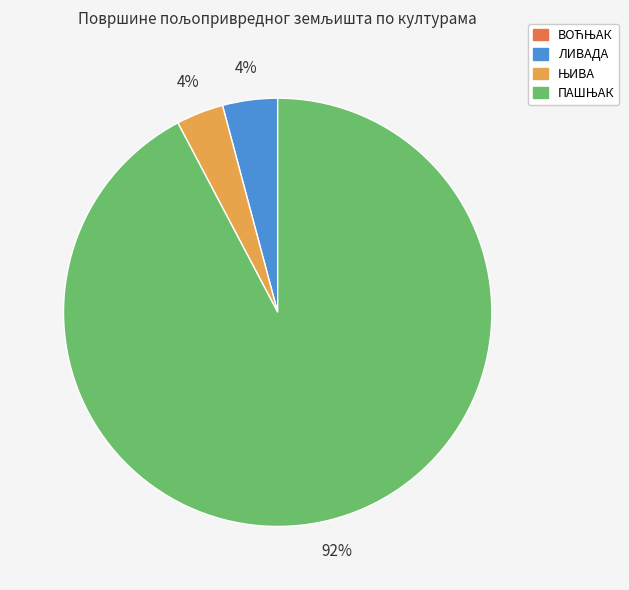

True or false: ЛИВАДА accounts for 17% of the total.

False